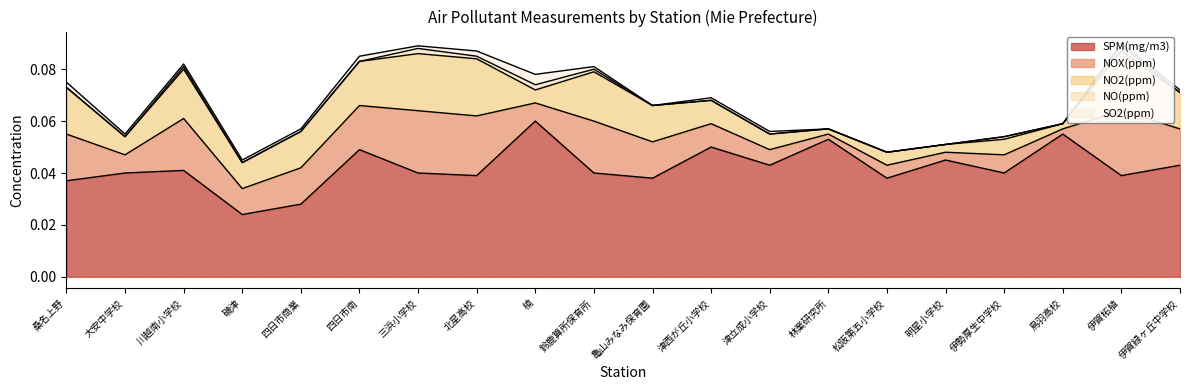

True or false: SO2(ppm) and NOX(ppm) intersect in this chart.

False